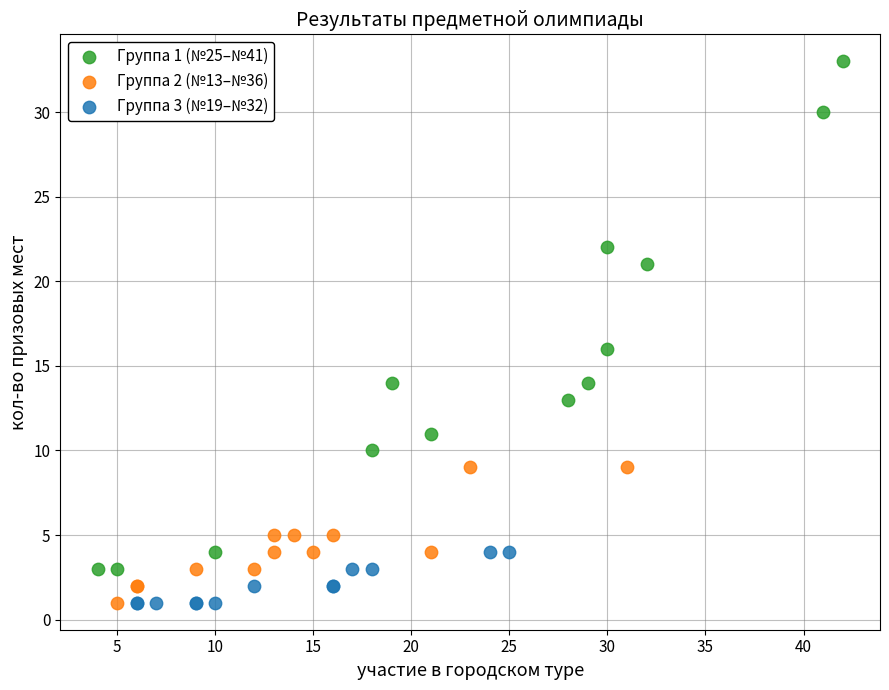

Which series contains the highest Y value?

Группа 1 (№25–№41)